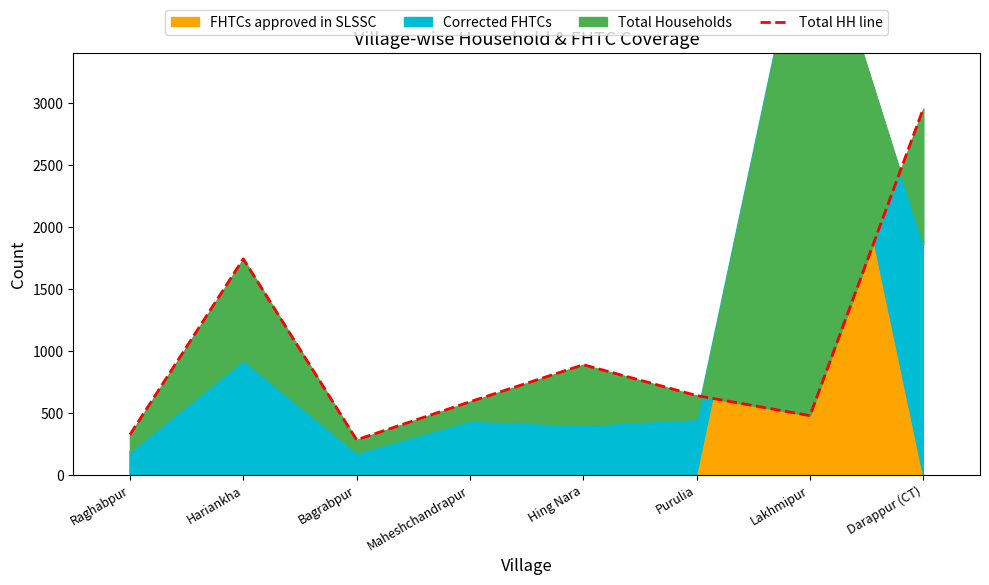

How many interior local peaks (higher than both neighbors) does the data have?

2